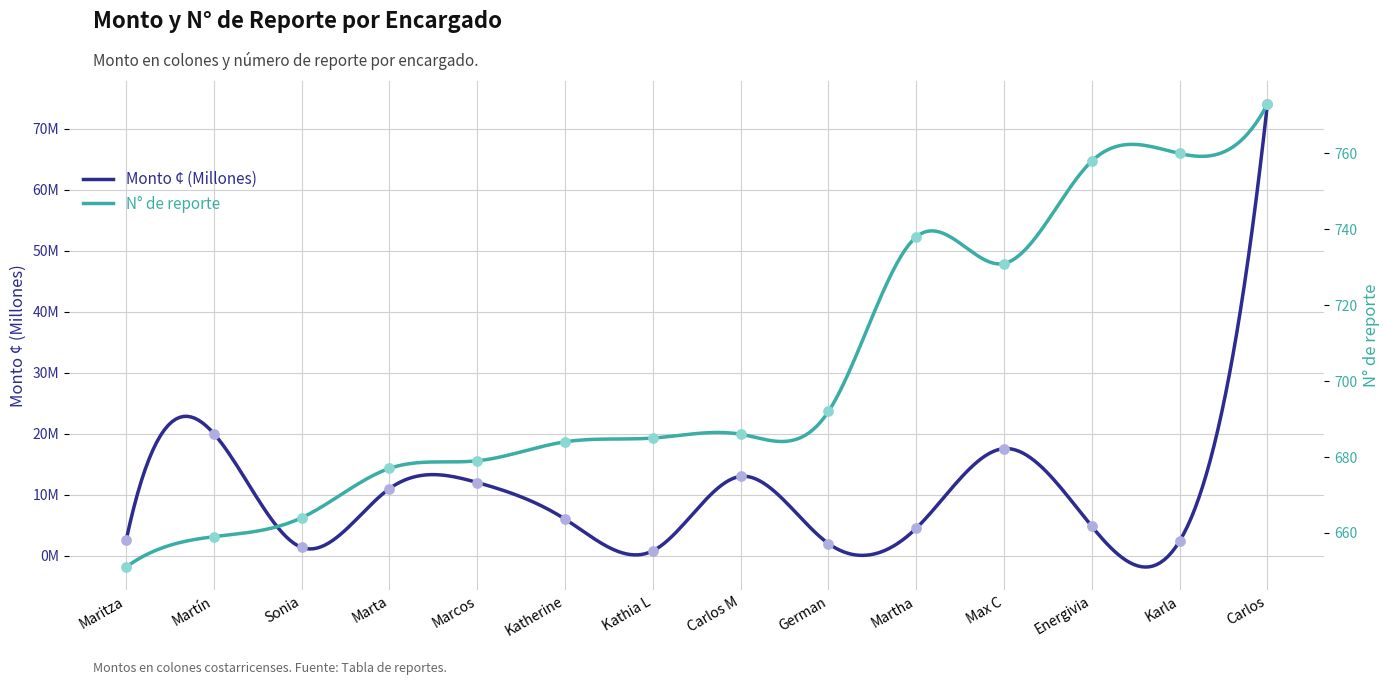

Which series has the largest total across all categories?

N° de reporte (promedio)